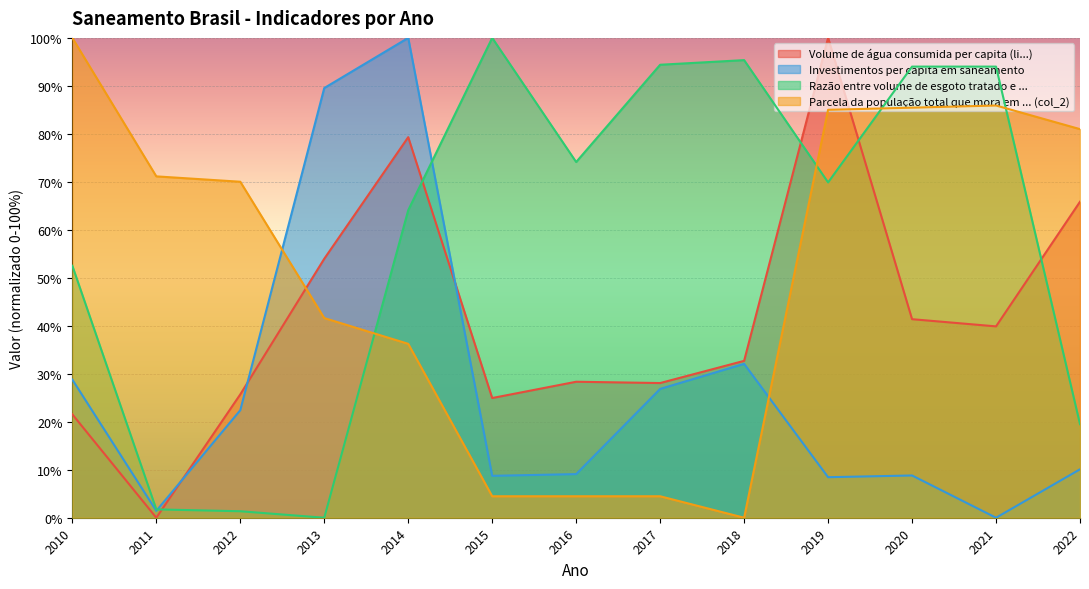

What is the total value across all series at 2016?

116.0